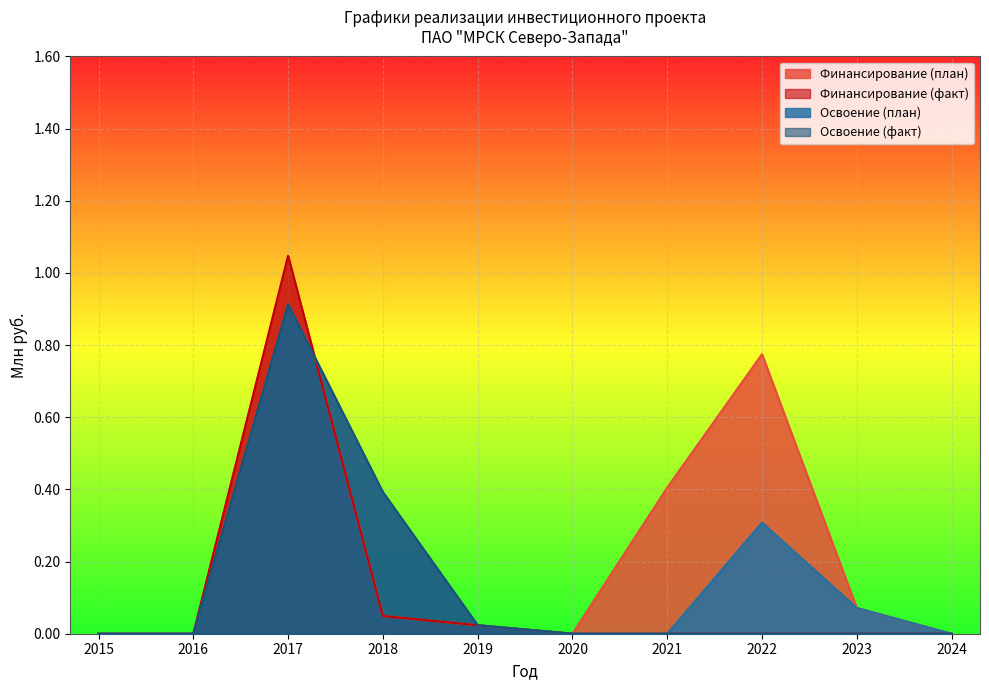

List the series in order of their peak value, lowest first.

Освоение (план), Освоение (факт), Финансирование (план), Финансирование (факт)